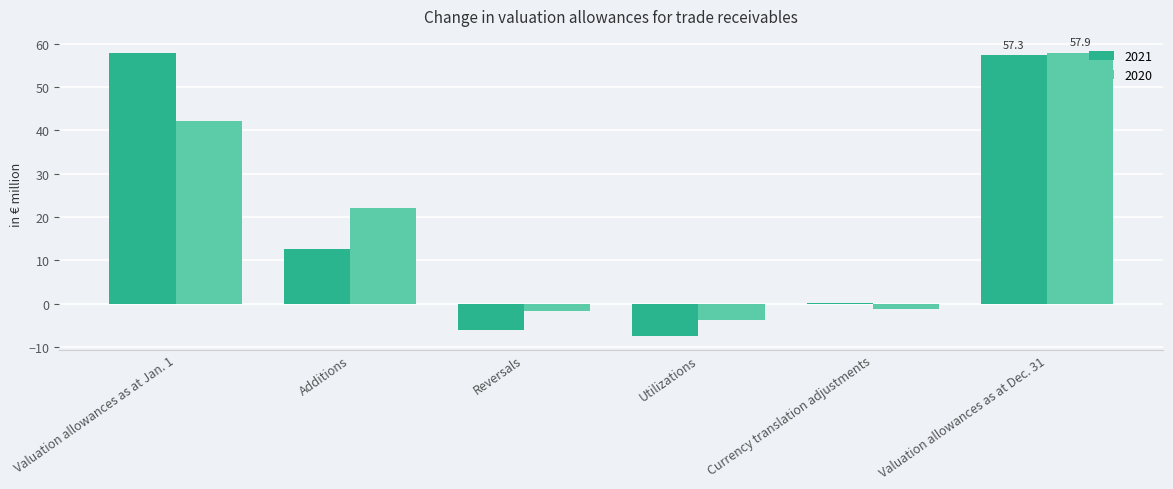

What is the sum of all 2020 values?

115.6